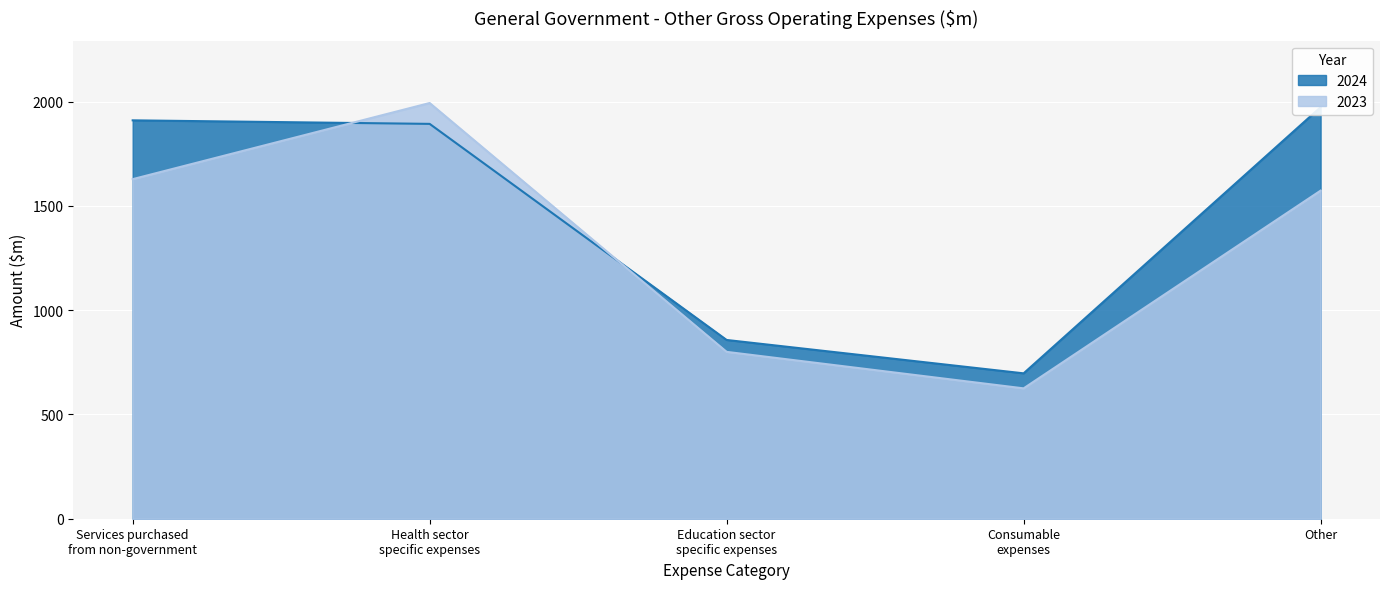

Which has a higher value, Education sector
specific expenses or Services purchased
from non-government?

Services purchased
from non-government